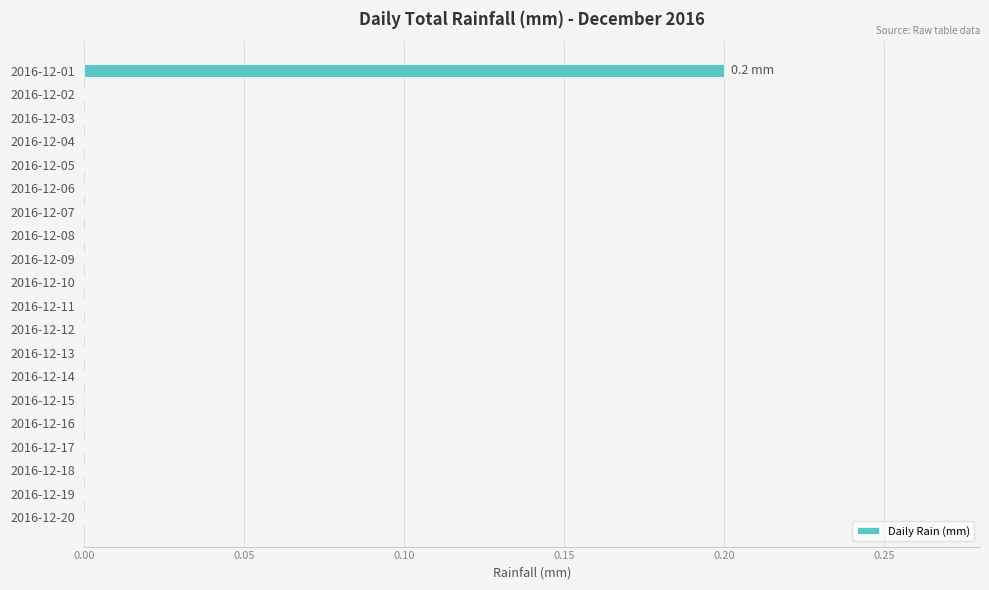

The chart shows a value of 0.0 at 2016-12-06. True or false?

True